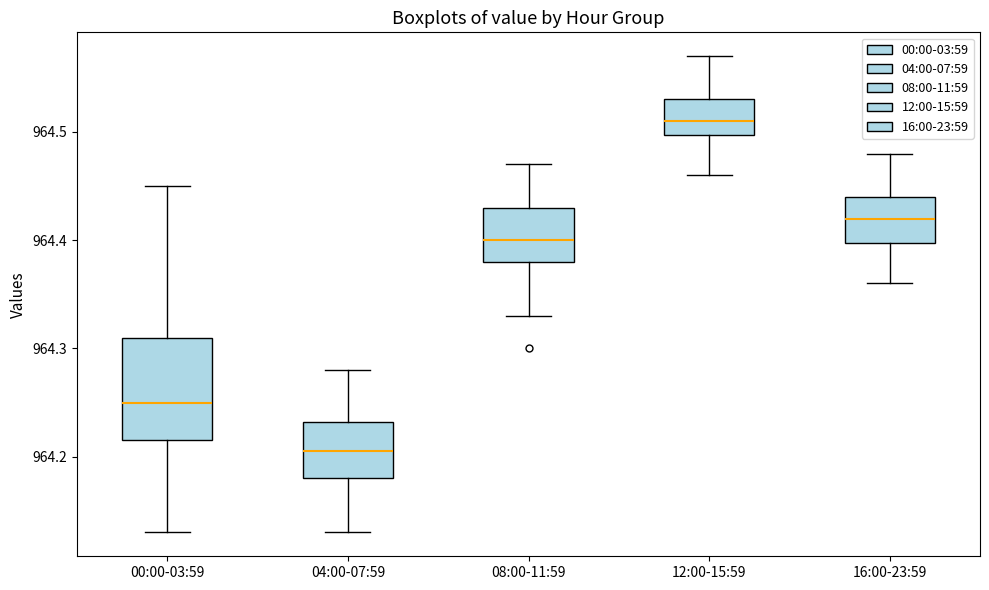

Reading left to right, transcribe this box plot: for each box, give where its median line is, the range the box spans, and where its two whiskers end, as read against the y-axis. The values are not printed on the chart, so give them approximately, as read against the axis.

00:00-03:59: median 964.25, box 964.22 to 964.31, whiskers 964.13 to 964.45
04:00-07:59: median 964.21, box 964.18 to 964.23, whiskers 964.13 to 964.28
08:00-11:59: median 964.40, box 964.38 to 964.43, whiskers 964.33 to 964.47
12:00-15:59: median 964.51, box 964.50 to 964.53, whiskers 964.46 to 964.57
16:00-23:59: median 964.42, box 964.40 to 964.44, whiskers 964.36 to 964.48